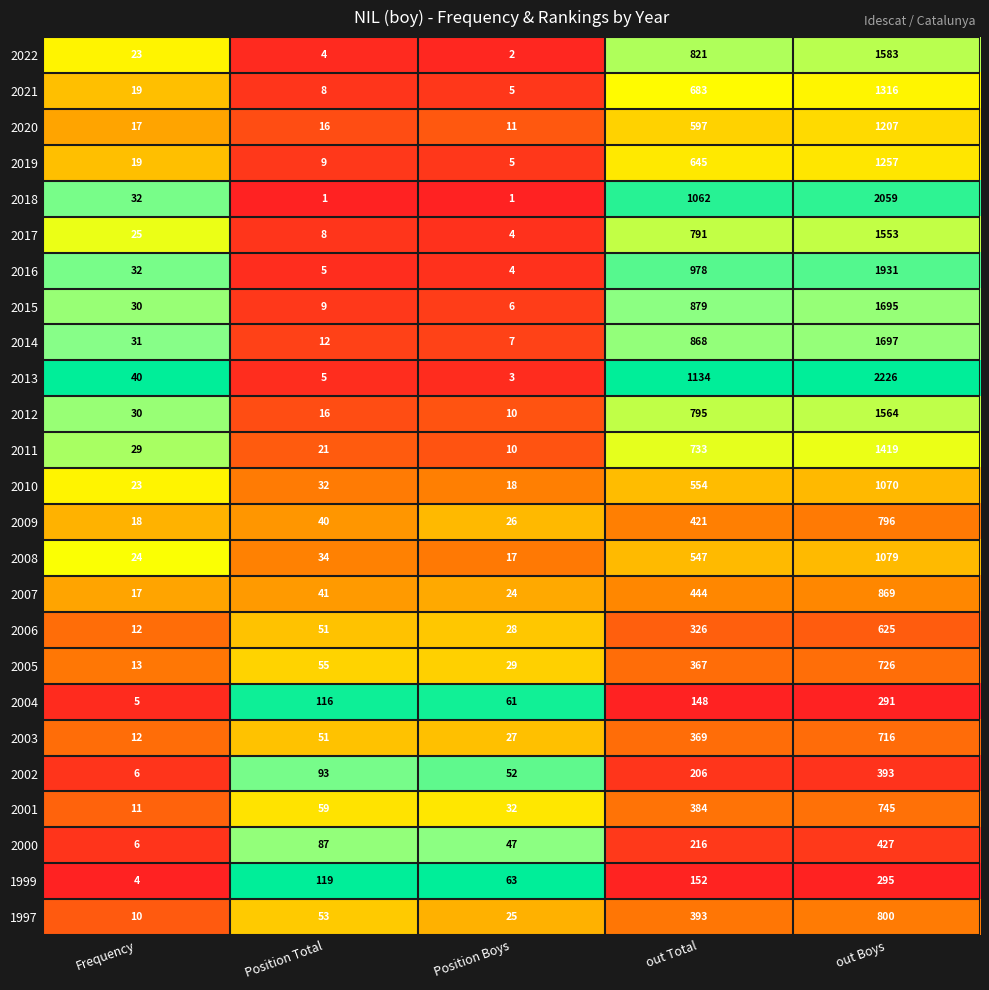

List the series in order of their peak value, lowest first.

2004, 1999, 2002, 2000, 2006, 2003, 2005, 2001, 2009, 1997, 2007, 2010, 2008, 2020, 2019, 2021, 2011, 2017, 2012, 2022, 2015, 2014, 2016, 2018, 2013